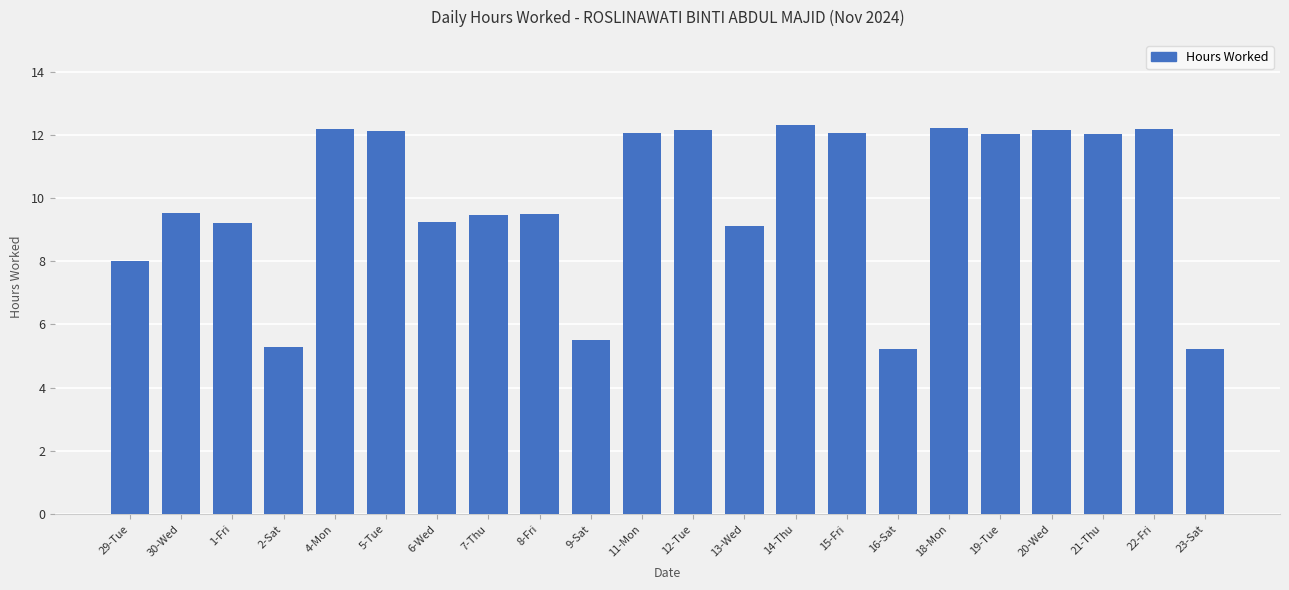

What position from the left is 5-Tue?

6